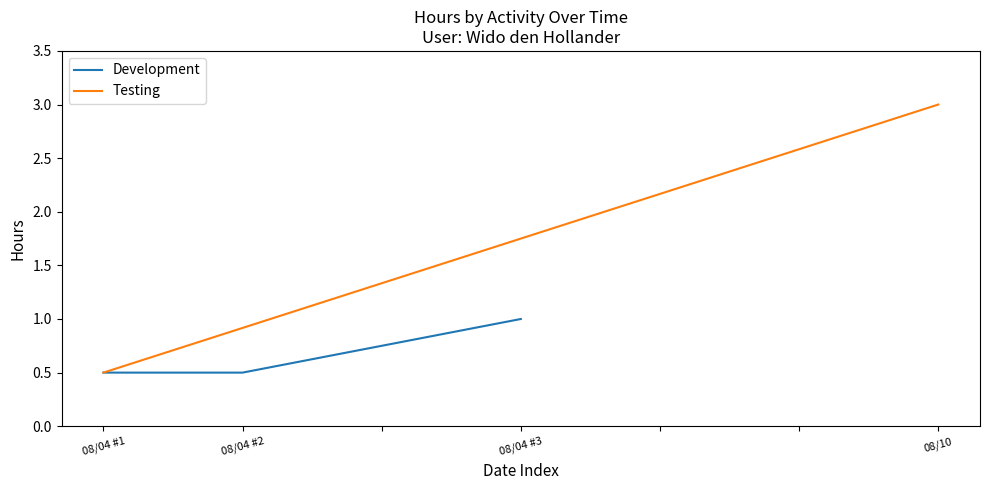

Which label corresponds to the largest value in the chart?

08/04 #3